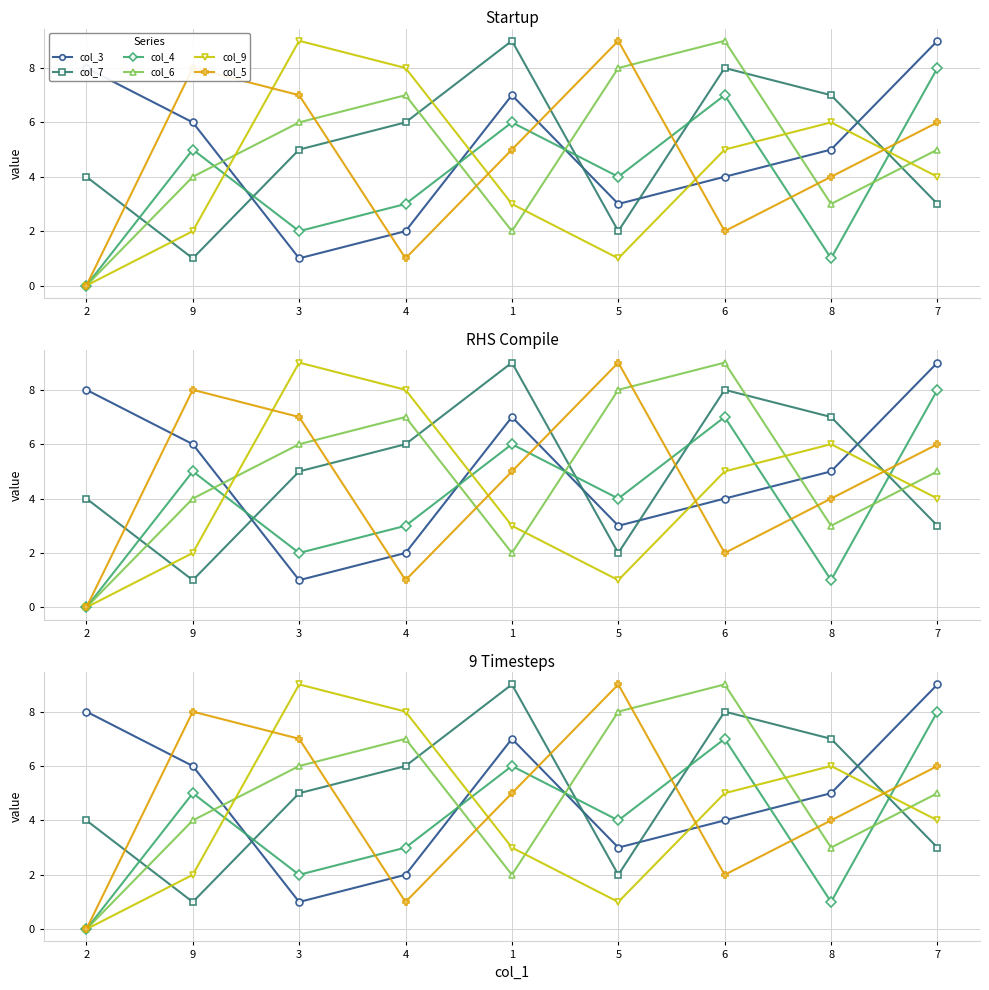

True or false: col_4 and col_6 intersect in this chart.

True